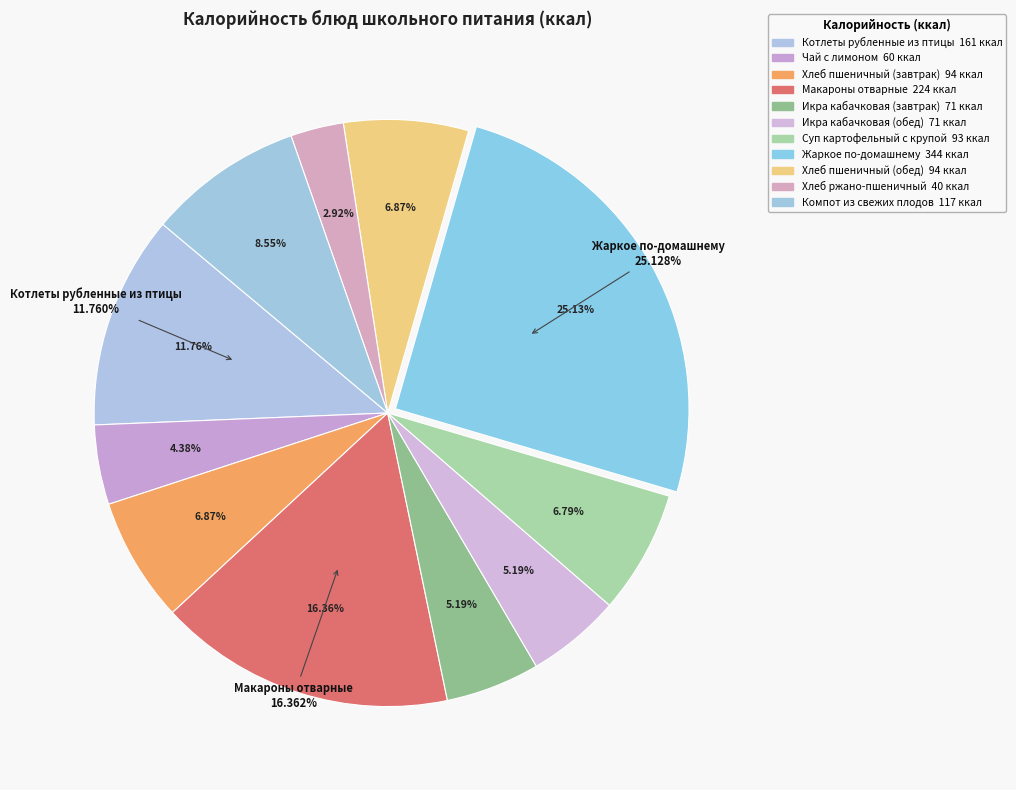

To the nearest percent, what is the average slice percentage?

9%